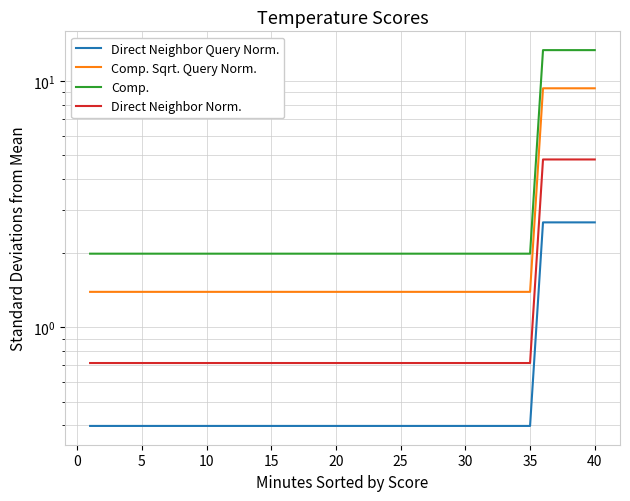

Which series has the largest total across all categories?

Comp.